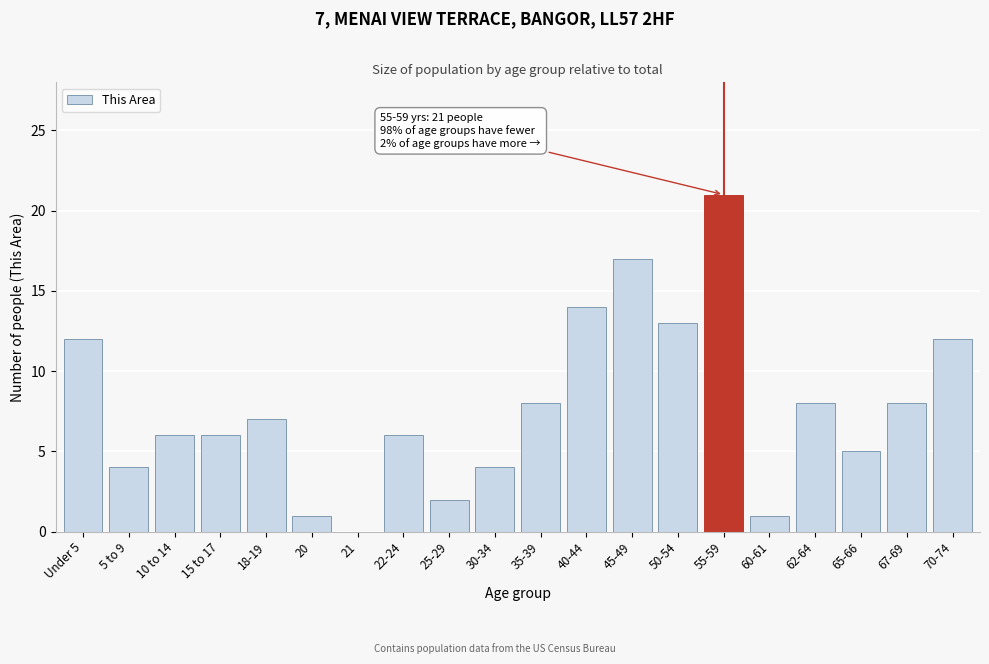

Reading right to left, what are all the values shown in this chart?

70-74=12	67-69=8	65-66=5	62-64=8	60-61=1	55-59=21	50-54=13	45-49=17	40-44=14	35-39=8	30-34=4	25-29=2	22-24=6	21=0	20=1	18-19=7	15 to 17=6	10 to 14=6	5 to 9=4	Under 5=12